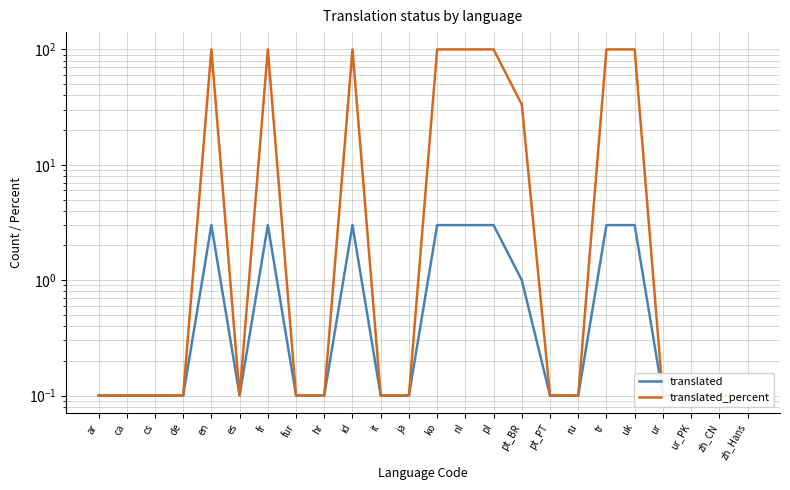

At which category is the sum across all series the highest?

en